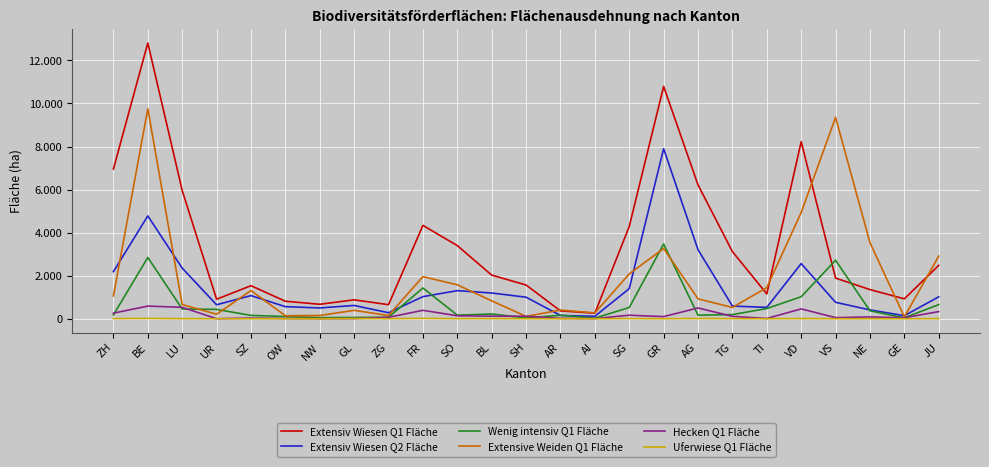

Is it true that Uferwiese Q1 Fläche equals 1 at LU?

True